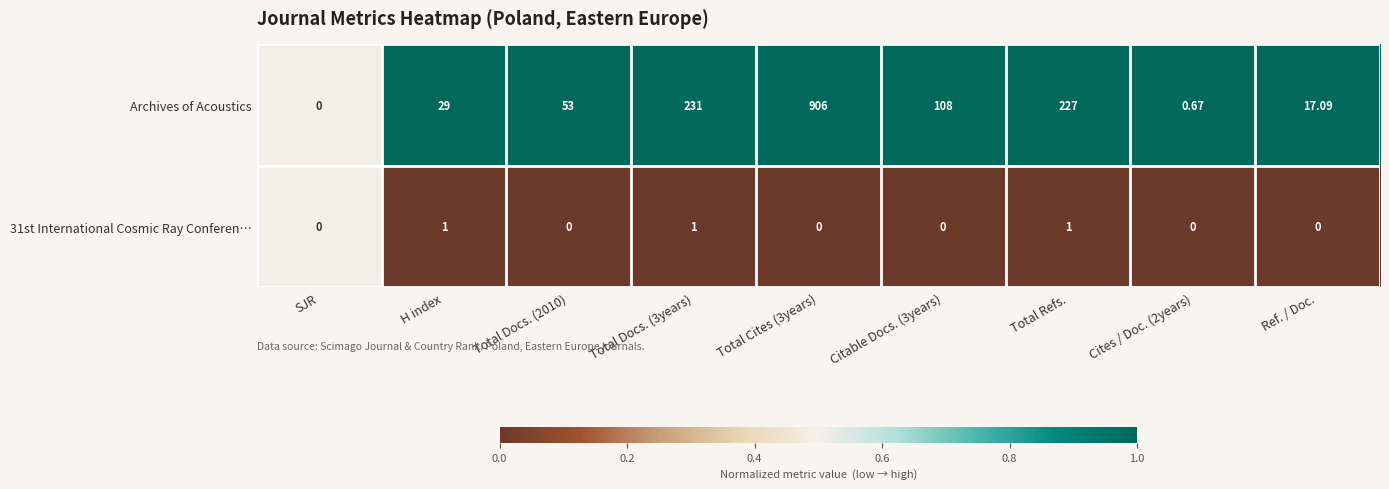

Is the value of 31st International Cosmic Ray Conferen… at Cites / Doc. (2years) greater than the value of Archives of Acoustics at Cites / Doc. (2years)?

No